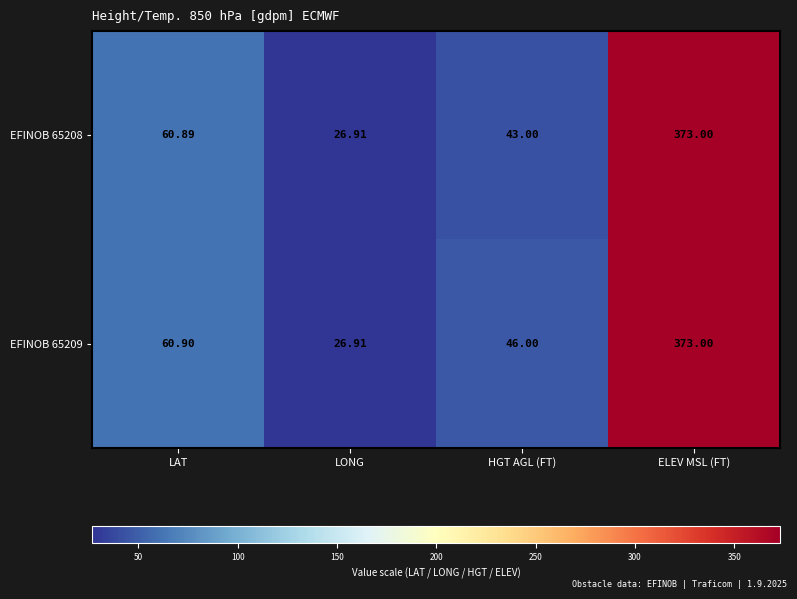

Is the value of EFINOB 65208 at HGT AGL (FT) greater than the value of EFINOB 65209 at HGT AGL (FT)?

No